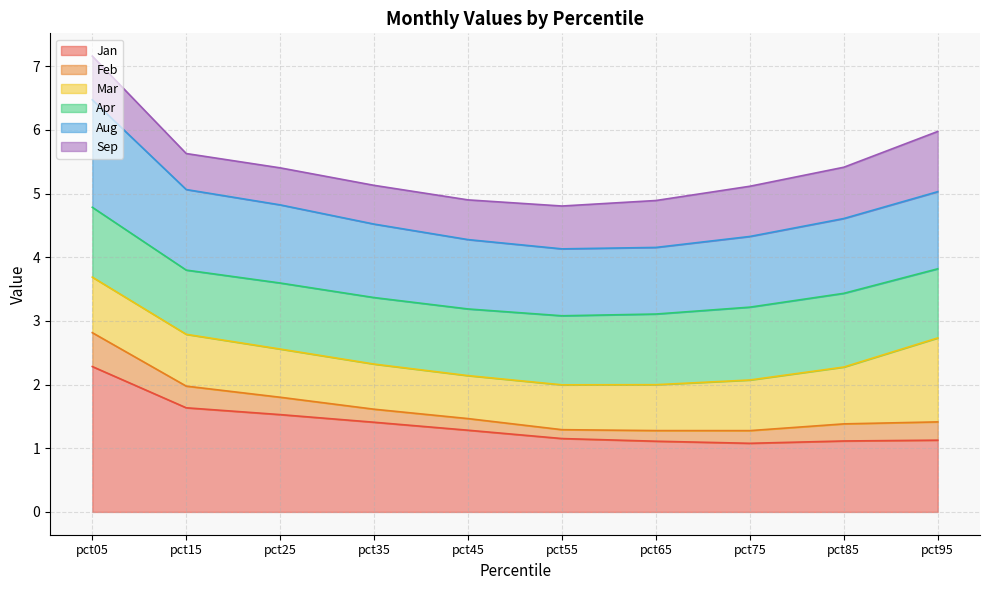

What is the highest value of the Jan series?

2.3